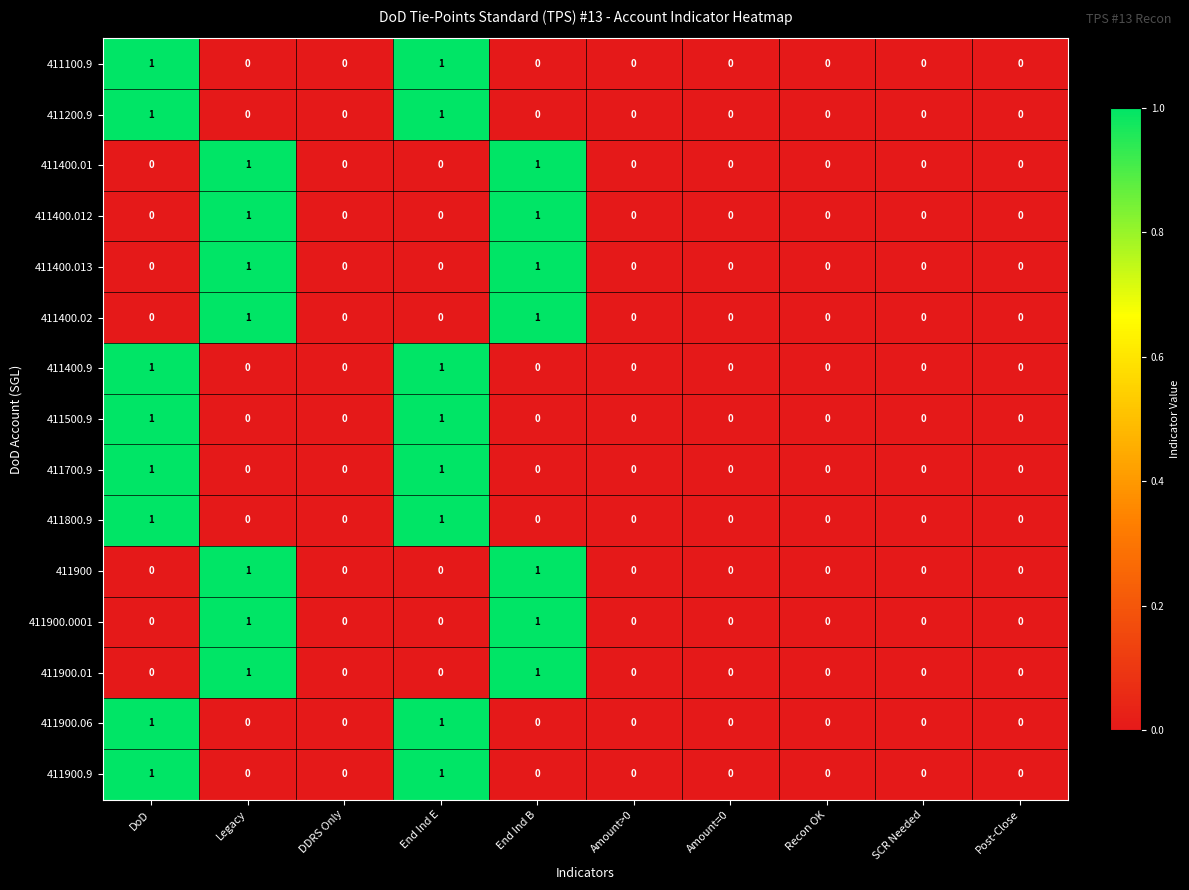

What is the difference between the highest and lowest values at Legacy?

1